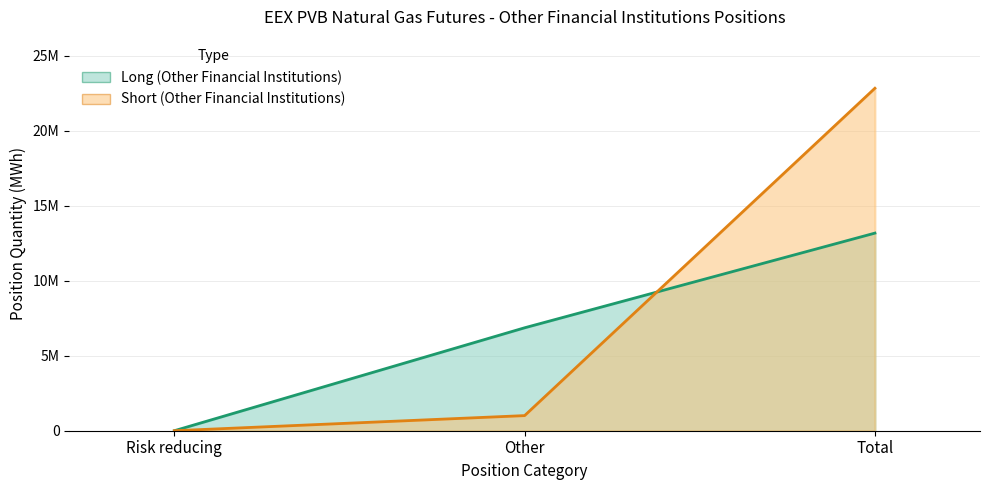

What is the label of the 1st point from the right?

Total